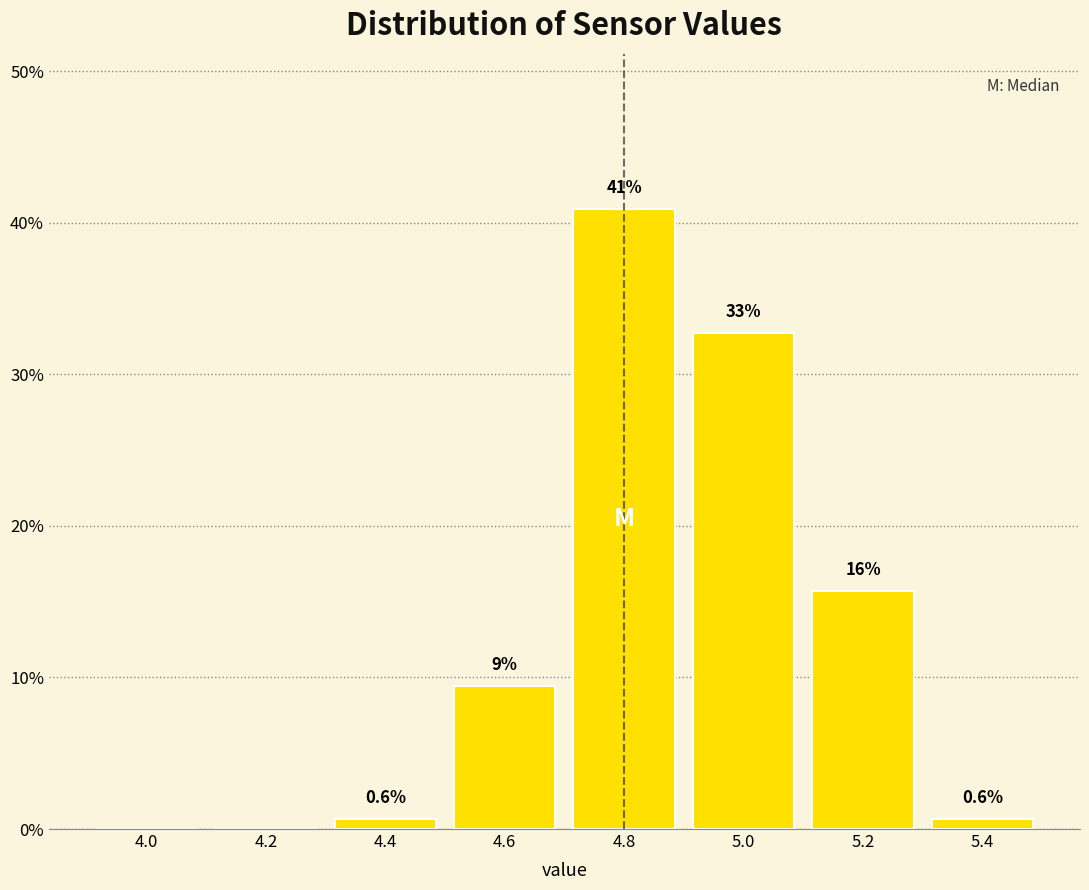

Which range on the x-axis has the tallest bar?

4.7 to 4.9